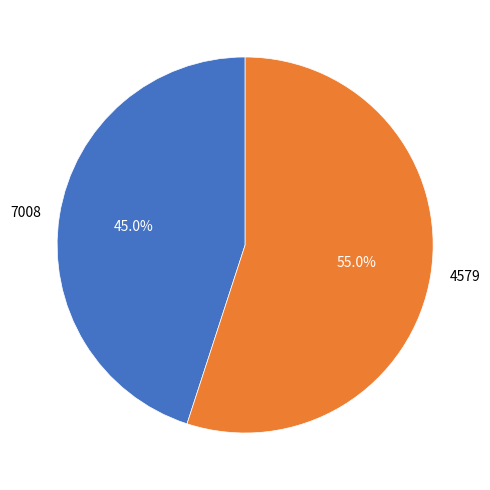

How many slices are in this pie chart?

2